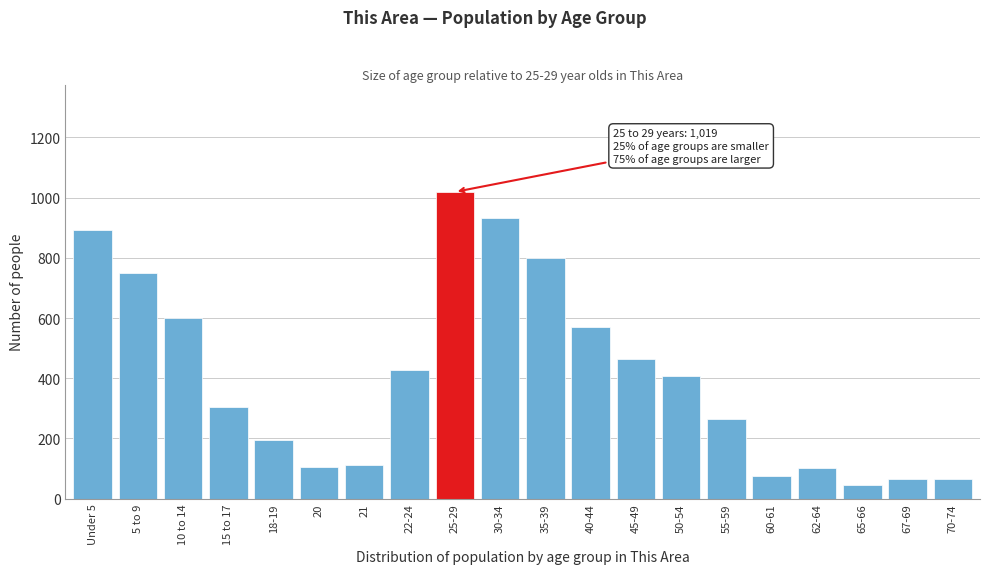

What is the change in value from 18-19 to 22-24?

+230